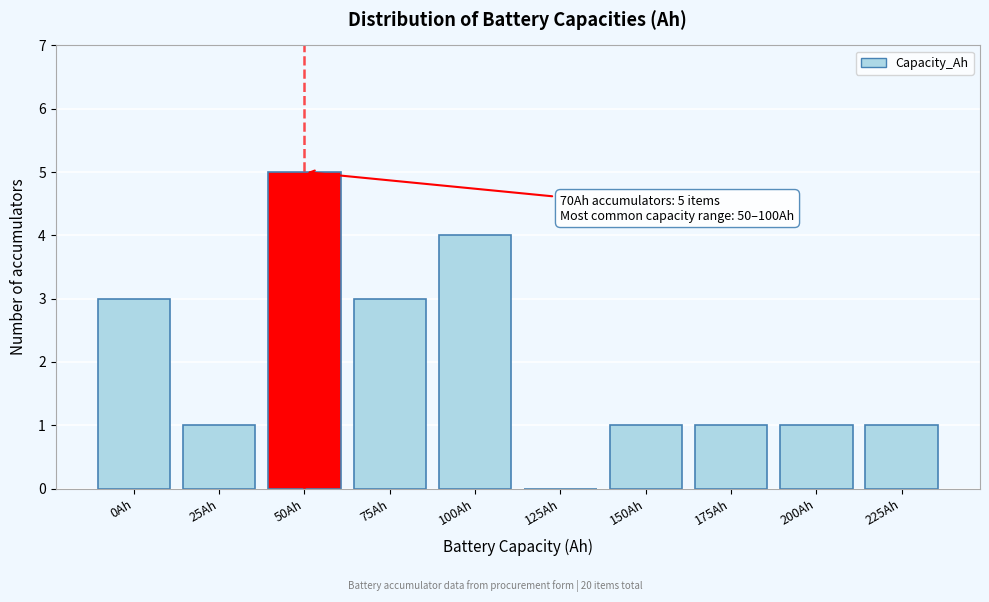

Reading left to right, transcribe all the data shown in this chart.

0Ah=3	25Ah=1	50Ah=5	75Ah=3	100Ah=4	125Ah=0	150Ah=1	175Ah=1	200Ah=1	225Ah=1